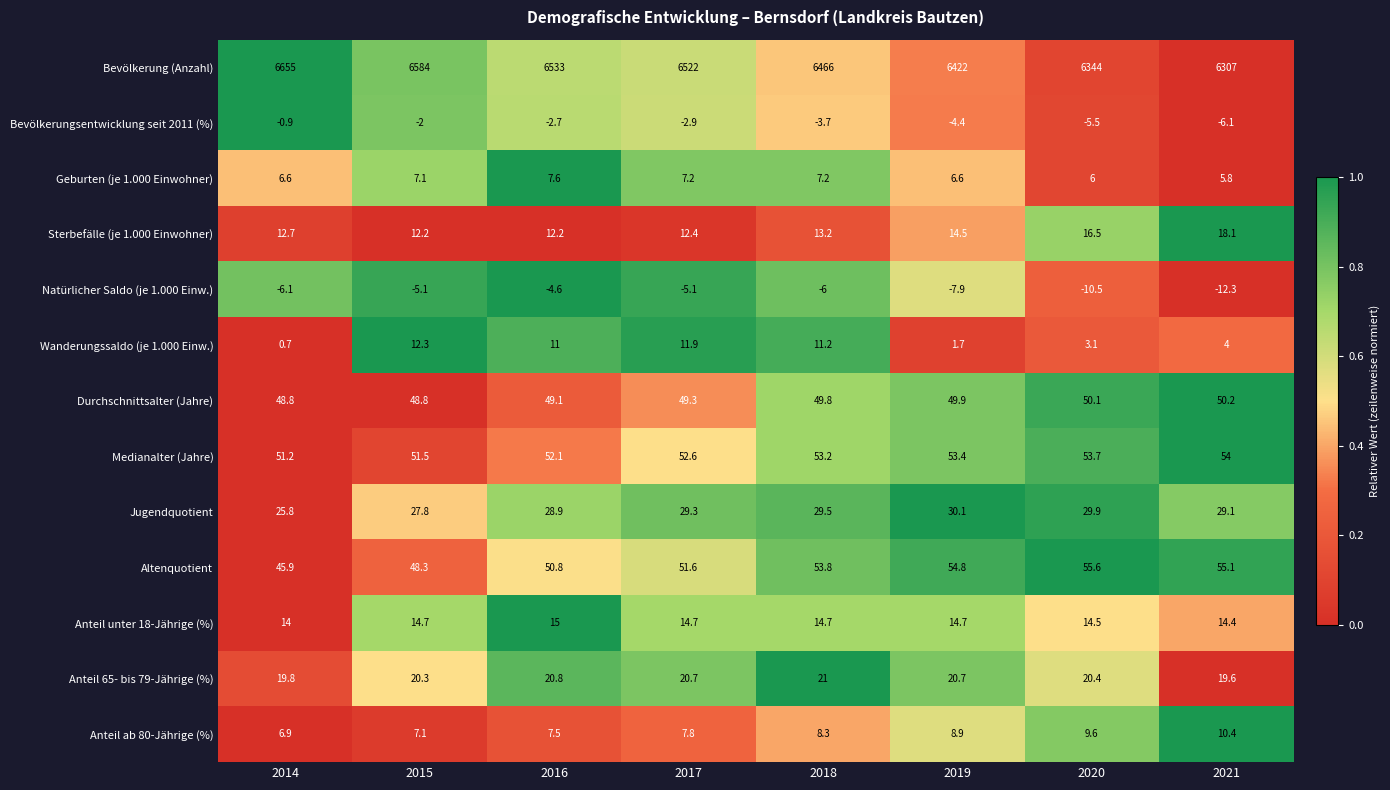

List the series in order of their peak value, lowest first.

Natürlicher Saldo (je 1.000 Einw.), Bevölkerungsentwicklung seit 2011 (%), Geburten (je 1.000 Einwohner), Anteil ab 80-Jährige (%), Wanderungssaldo (je 1.000 Einw.), Anteil unter 18-Jährige (%), Sterbefälle (je 1.000 Einwohner), Anteil 65- bis 79-Jährige (%), Jugendquotient, Durchschnittsalter (Jahre), Medianalter (Jahre), Altenquotient, Bevölkerung (Anzahl)